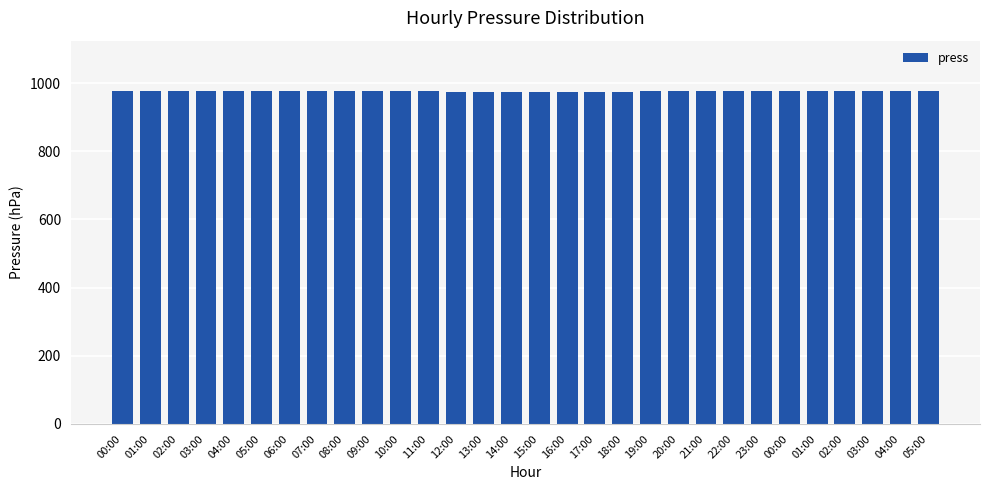

At which category does the chart reach its minimum across all series?

12:00